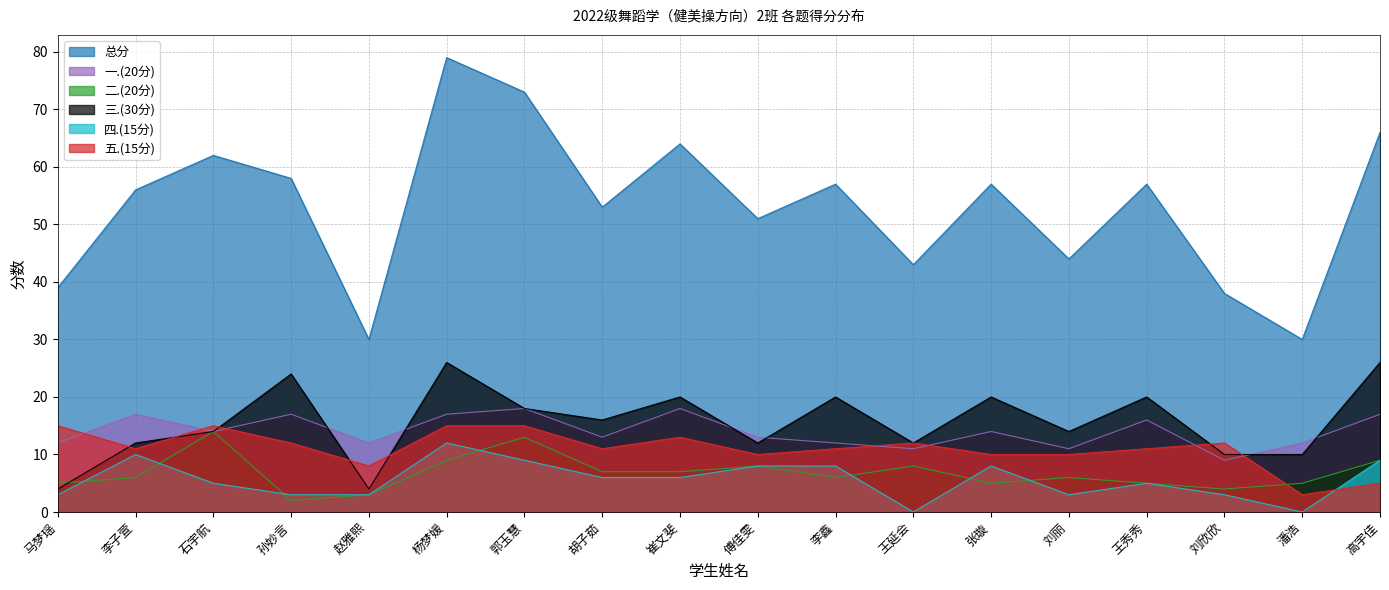

How many lines are shown in the chart?

6